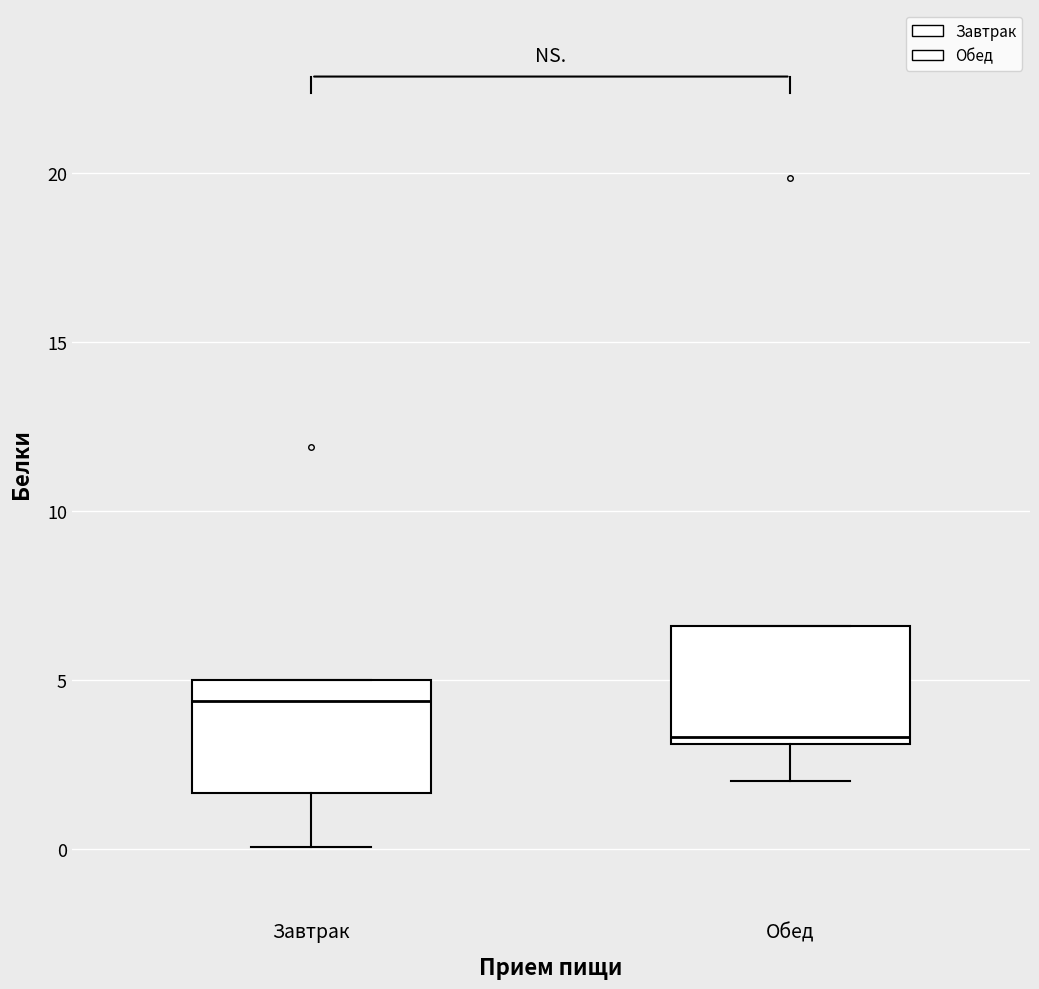

Which box's median line is the highest?

Завтрак